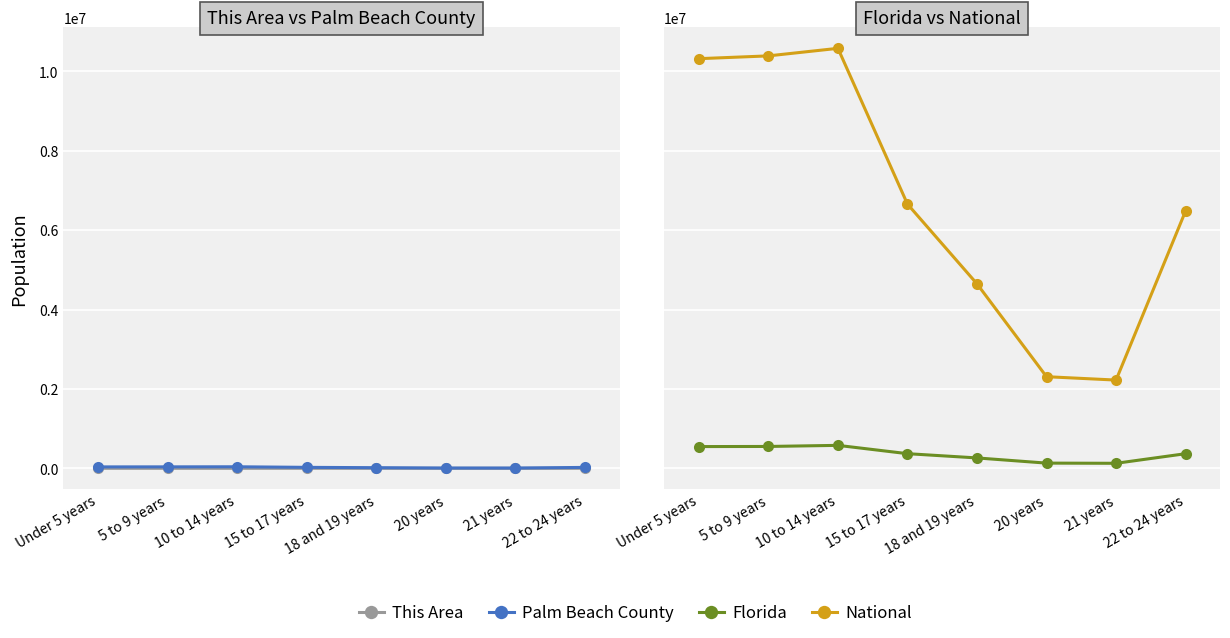

What is the sum of all Florida values?

2936077